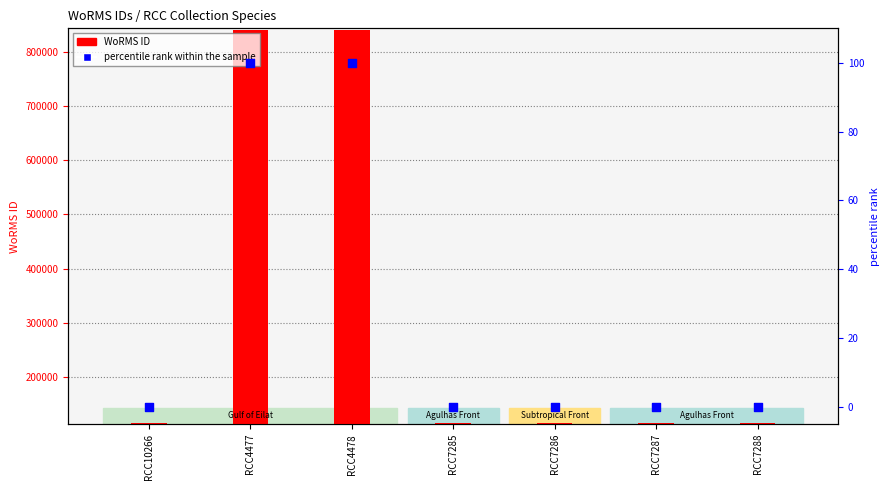

Which series has the widest spread of Y values?

WoRMS ID